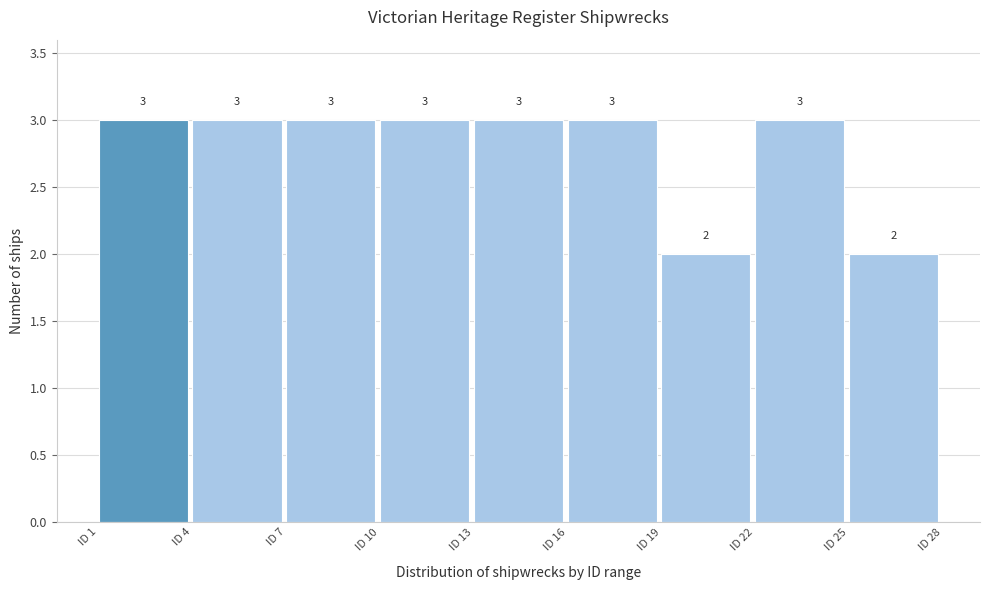

What is the height of the bar covering 10 to 13 on the x-axis?

3